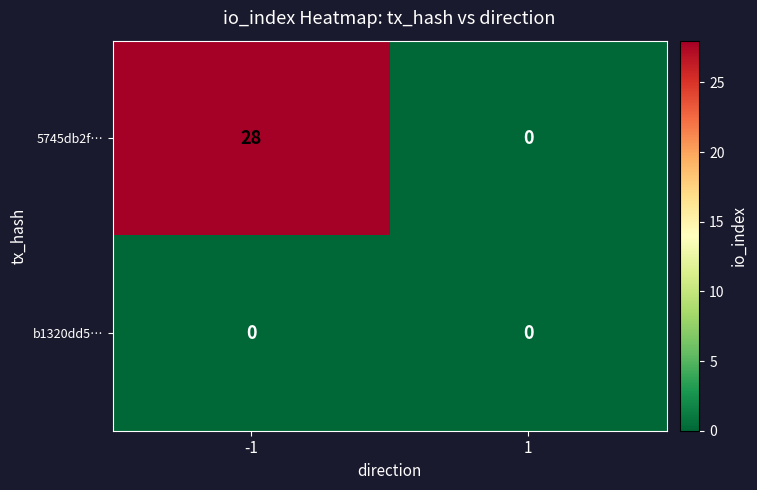

Which series has the largest total across all categories?

5745db2f…